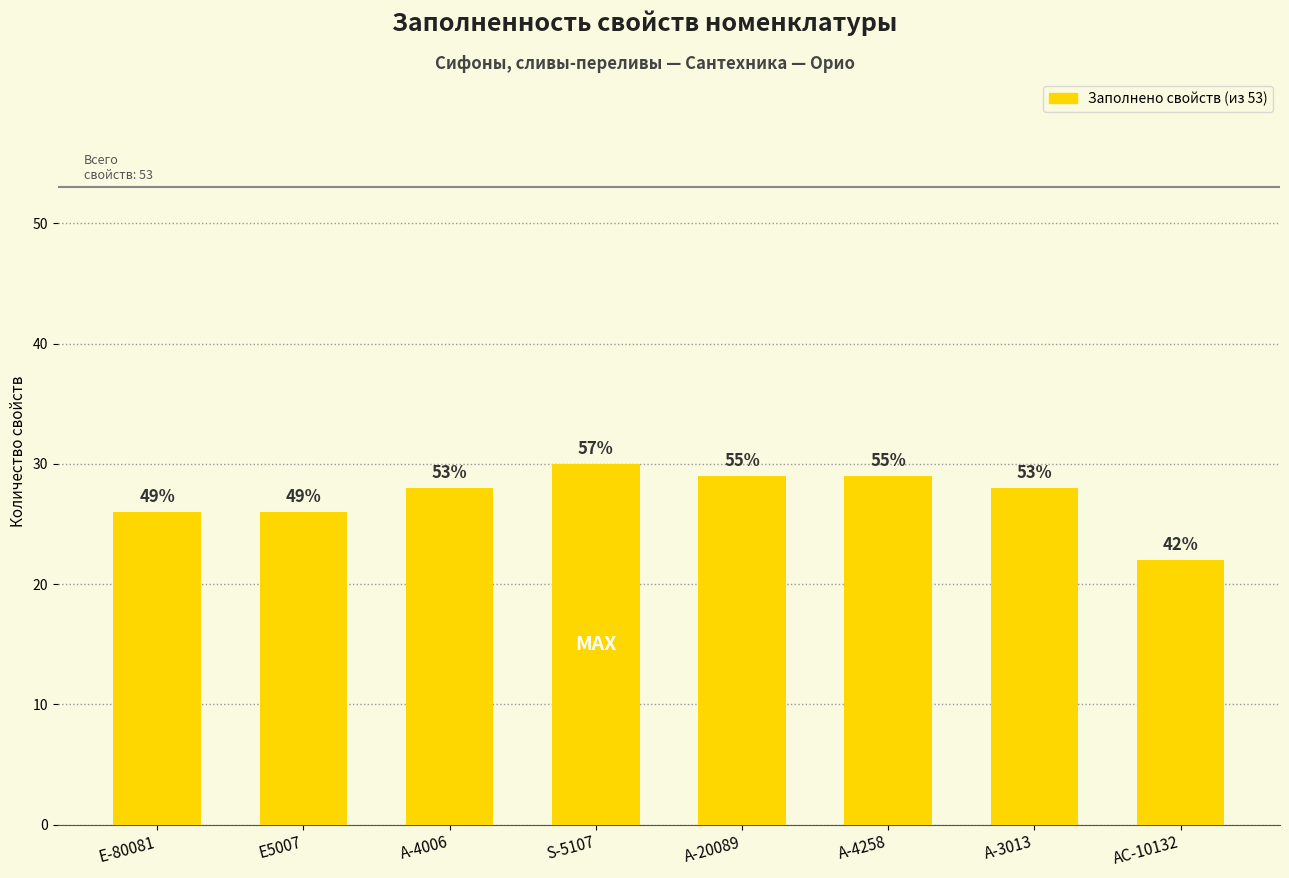

Rank the categories by value from highest to lowest.

S-5107, А-20089, А-4258, A-4006, А-3013, Е-80081, Е5007, АС-10132